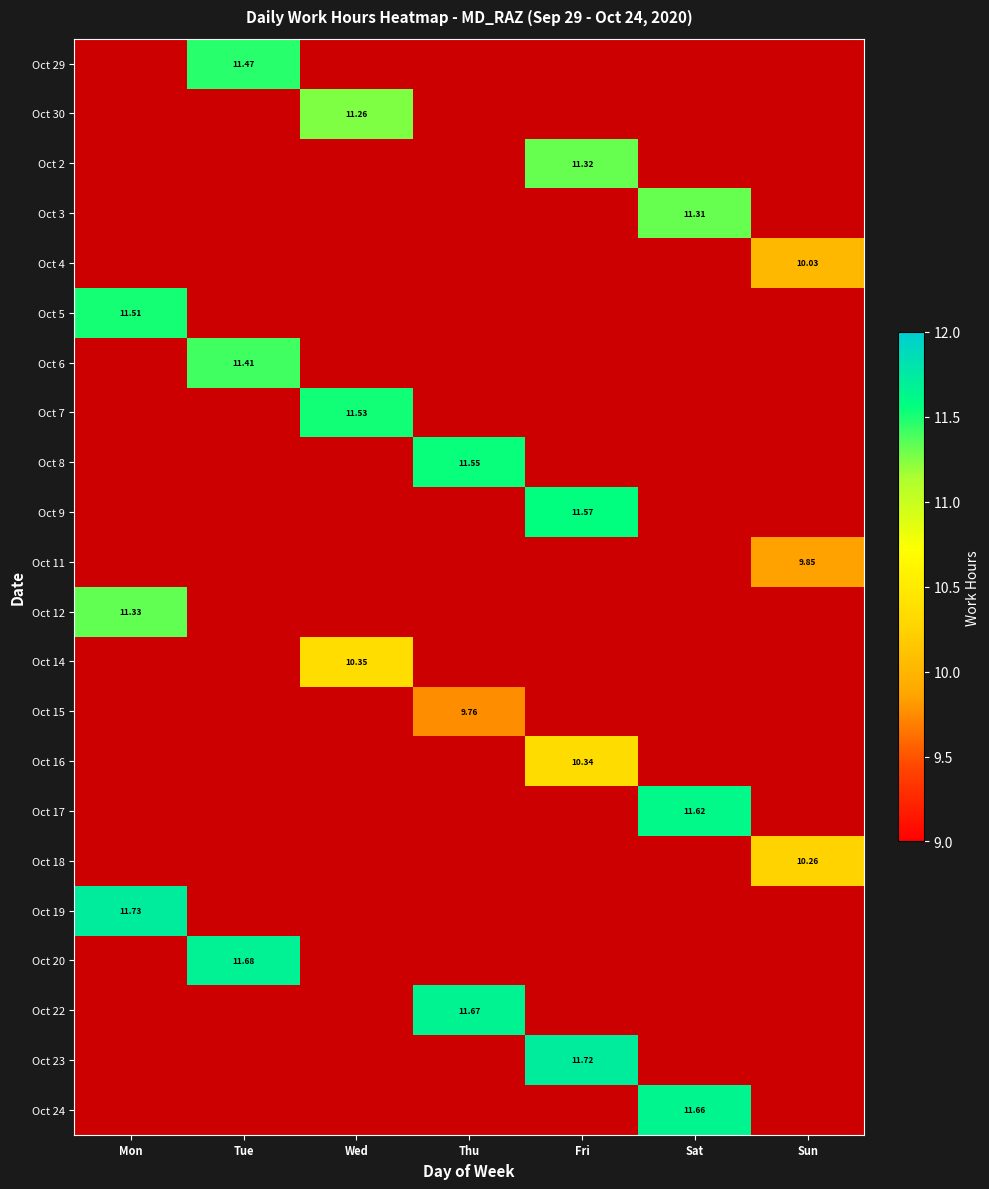

What is the greatest value displayed?

11.7